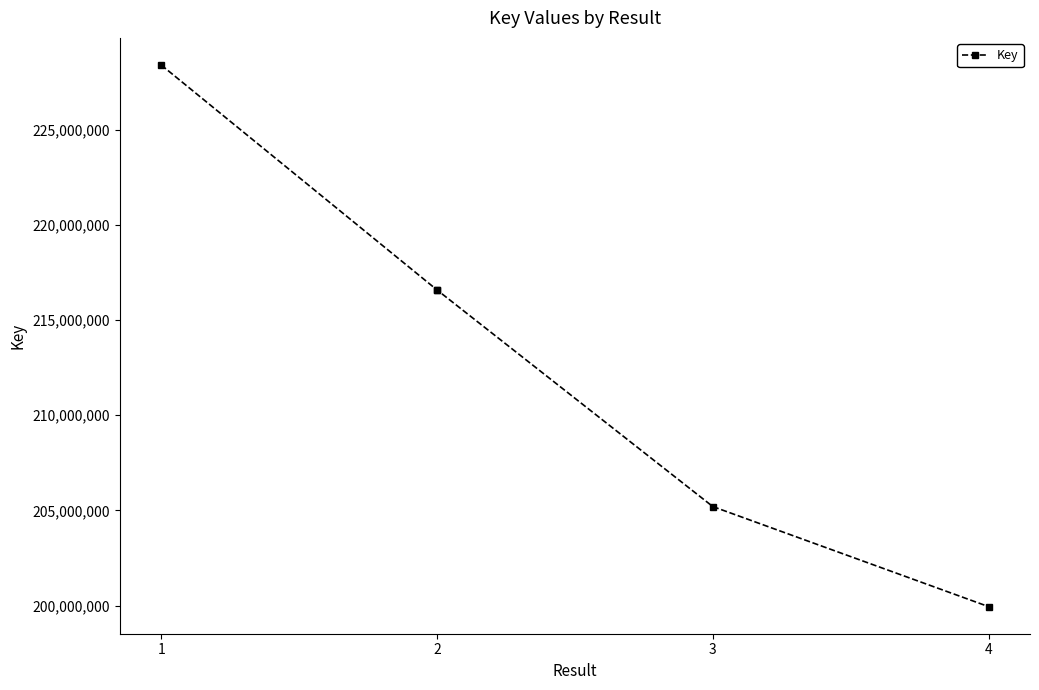

Which label corresponds to the largest value in the chart?

1